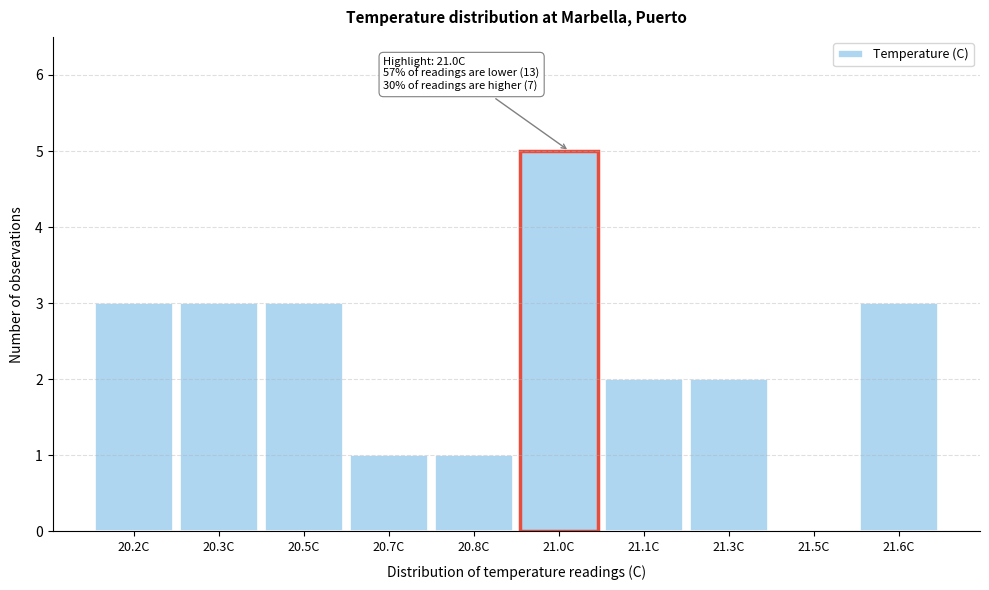

Reading left to right, transcribe all the data shown in this chart.

20.2C=3	20.3C=3	20.5C=3	20.7C=1	20.8C=1	21.0C=5	21.1C=2	21.3C=2	21.5C=0	21.6C=3